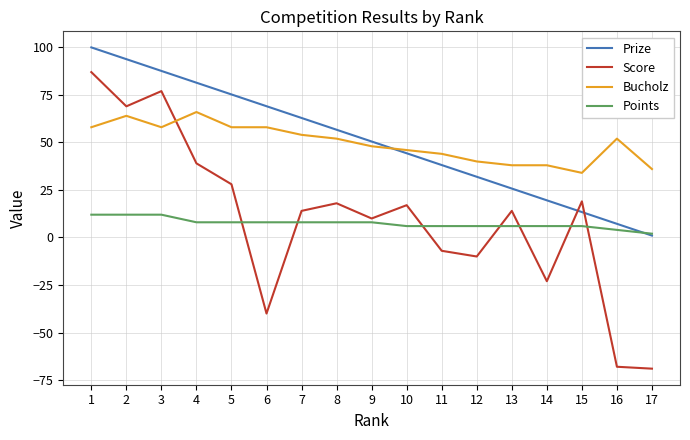

How many lines are shown in the chart?

4